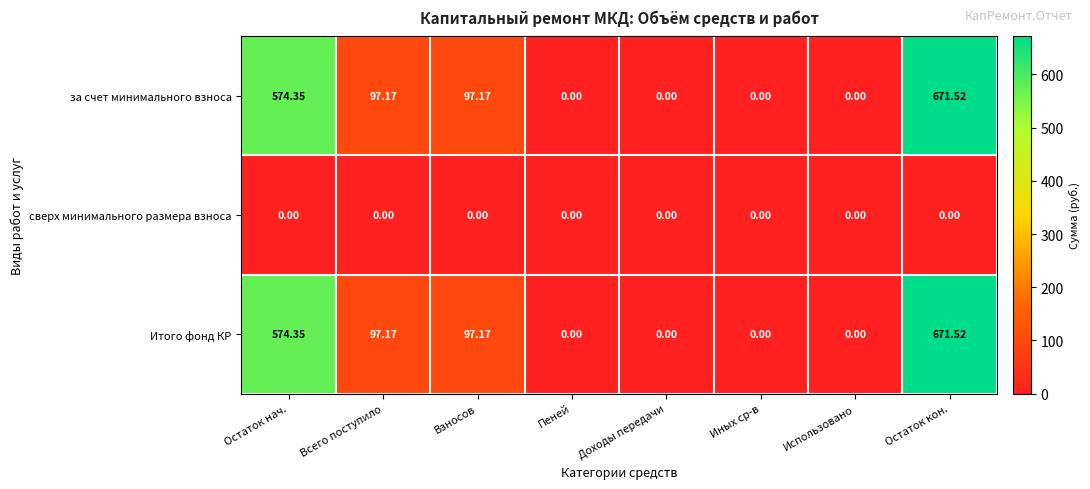

Is the value of за счет минимального взноса at Взносов greater than the value of сверх минимального размера взноса at Пеней?

Yes